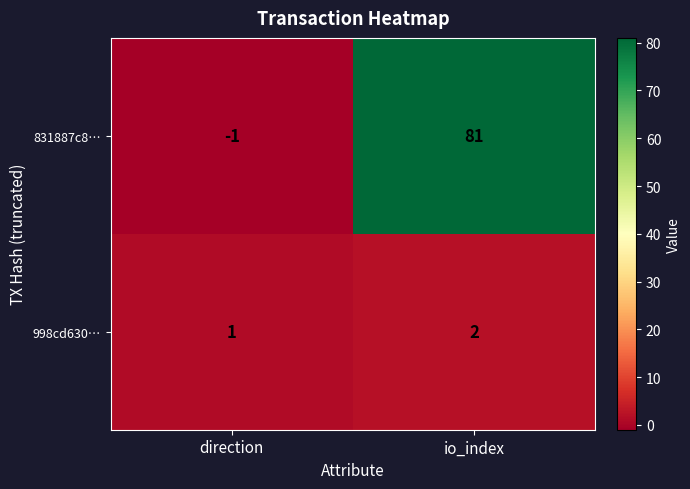

How many series are shown in this chart?

2